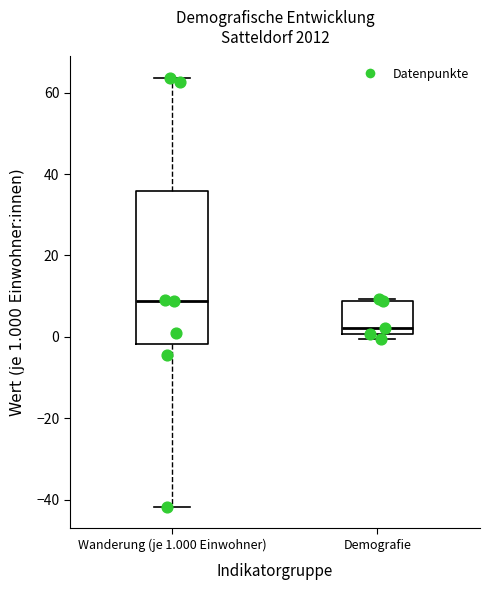

Where is the lower edge of the box for Demografie on the y-axis? The values are not printed on the chart, so give them approximately, as read against the axis.

0